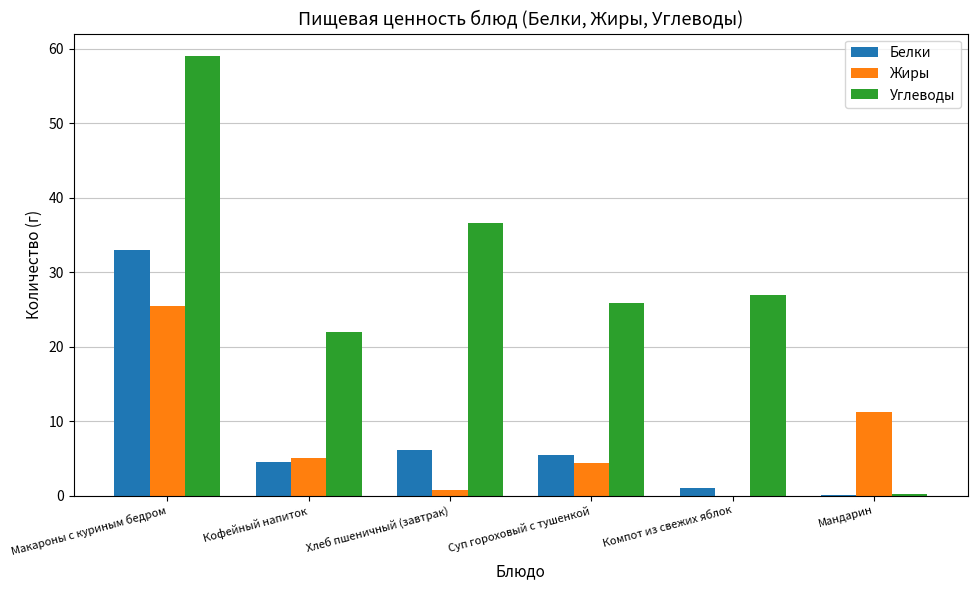

True or false: Жиры has a value of 11.2 at Мандарин.

True